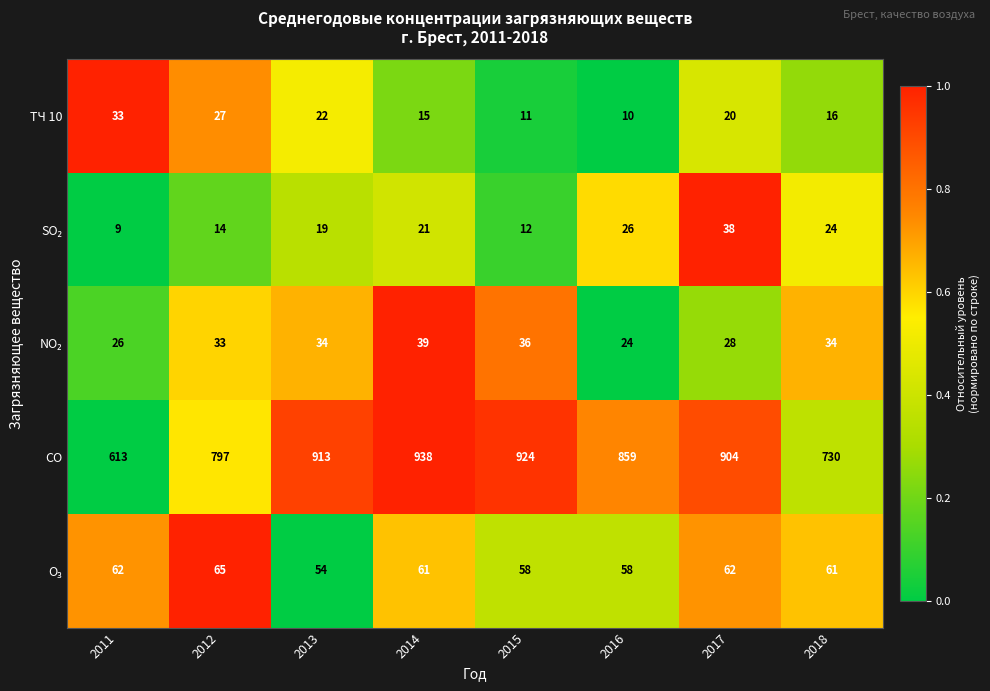

Is it true that ТЧ 10 equals 27 at 2012?

True